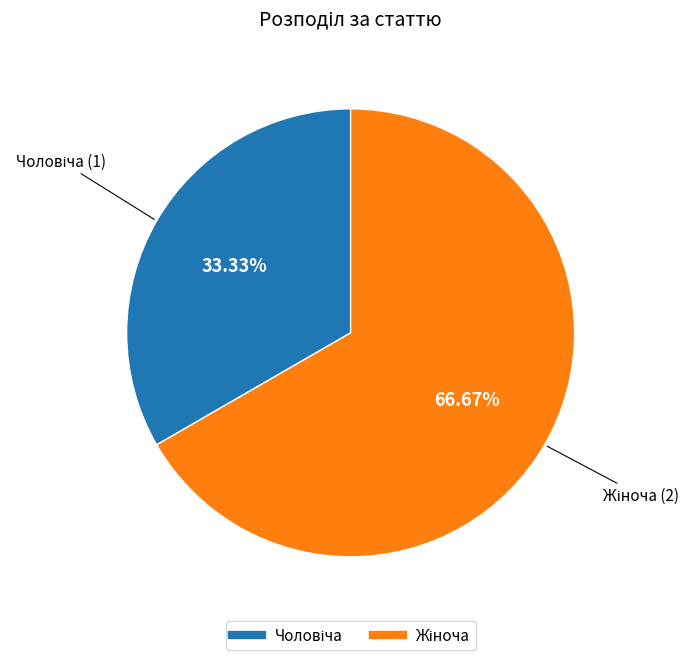

How many segments does this pie chart have?

2